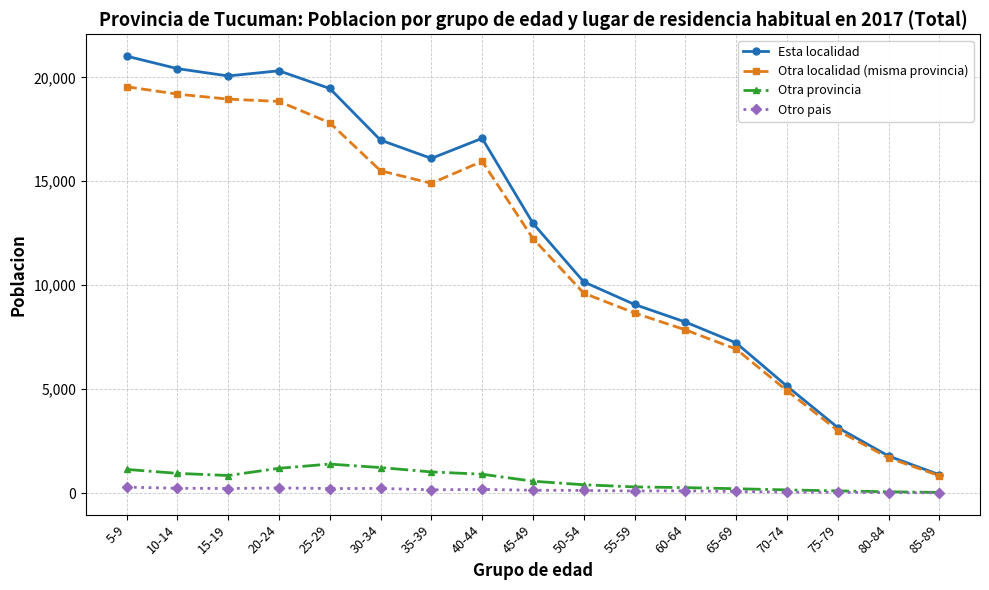

What is the total value across all series at 60-64?

16452